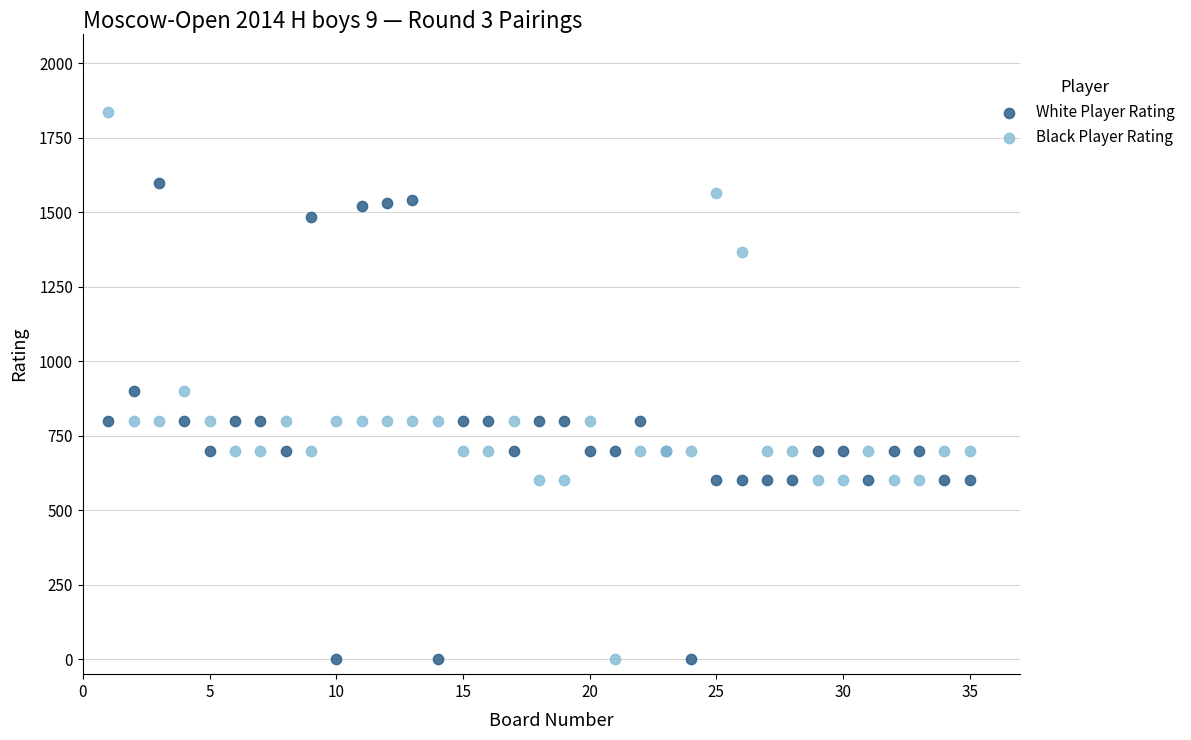

What are all the series names shown in the legend?

White Player Rating, Black Player Rating